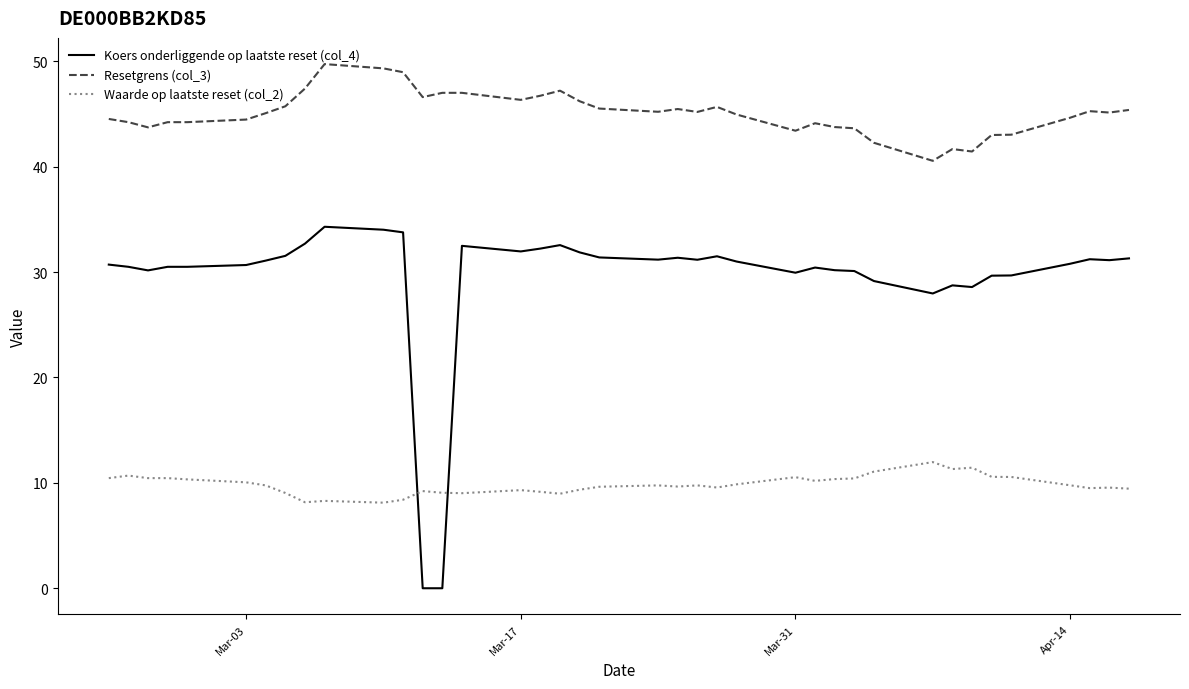

Rank the series by their maximum value, from lowest to highest.

Waarde op laatste reset (col_2), Koers onderliggende op laatste reset (col_4), Resetgrens (col_3)